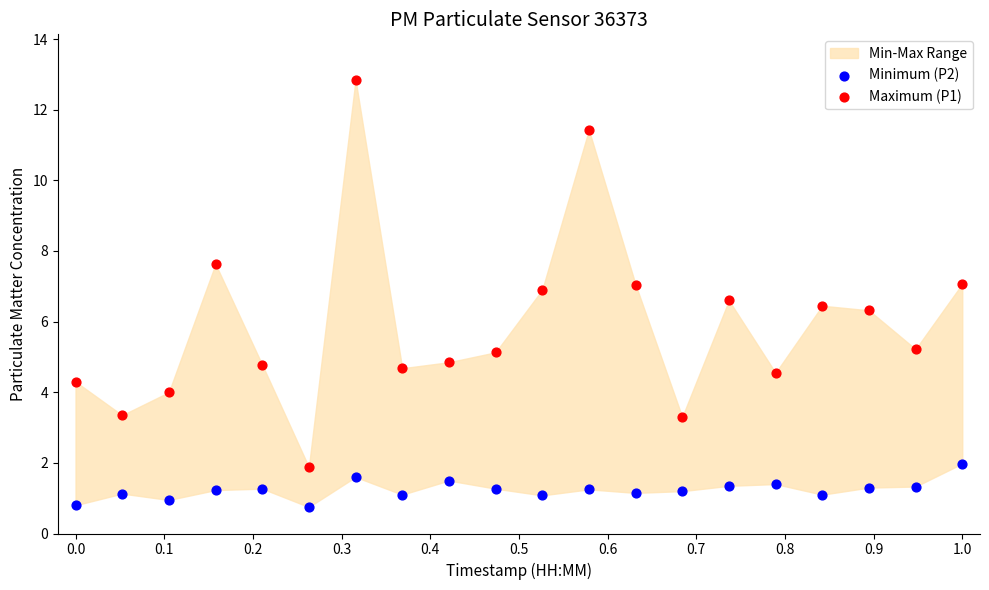

Which series reaches the minimum Y coordinate?

Minimum (P2)